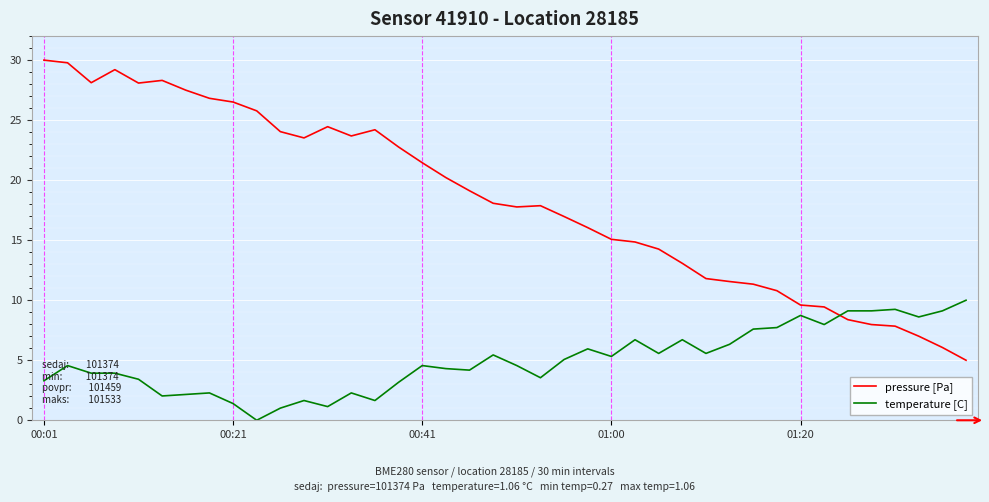

What are all the series names shown in the legend?

pressure [Pa], temperature [C]